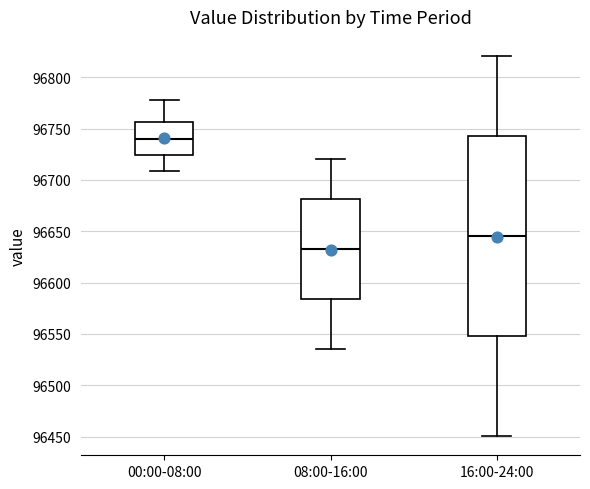

Which box has the highest median line?

00:00-08:00